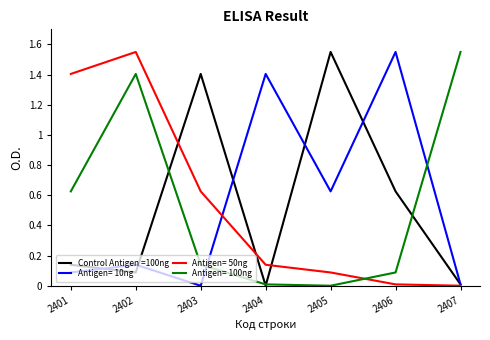

What is the spread (max minus min) of values at 2401?

1.3